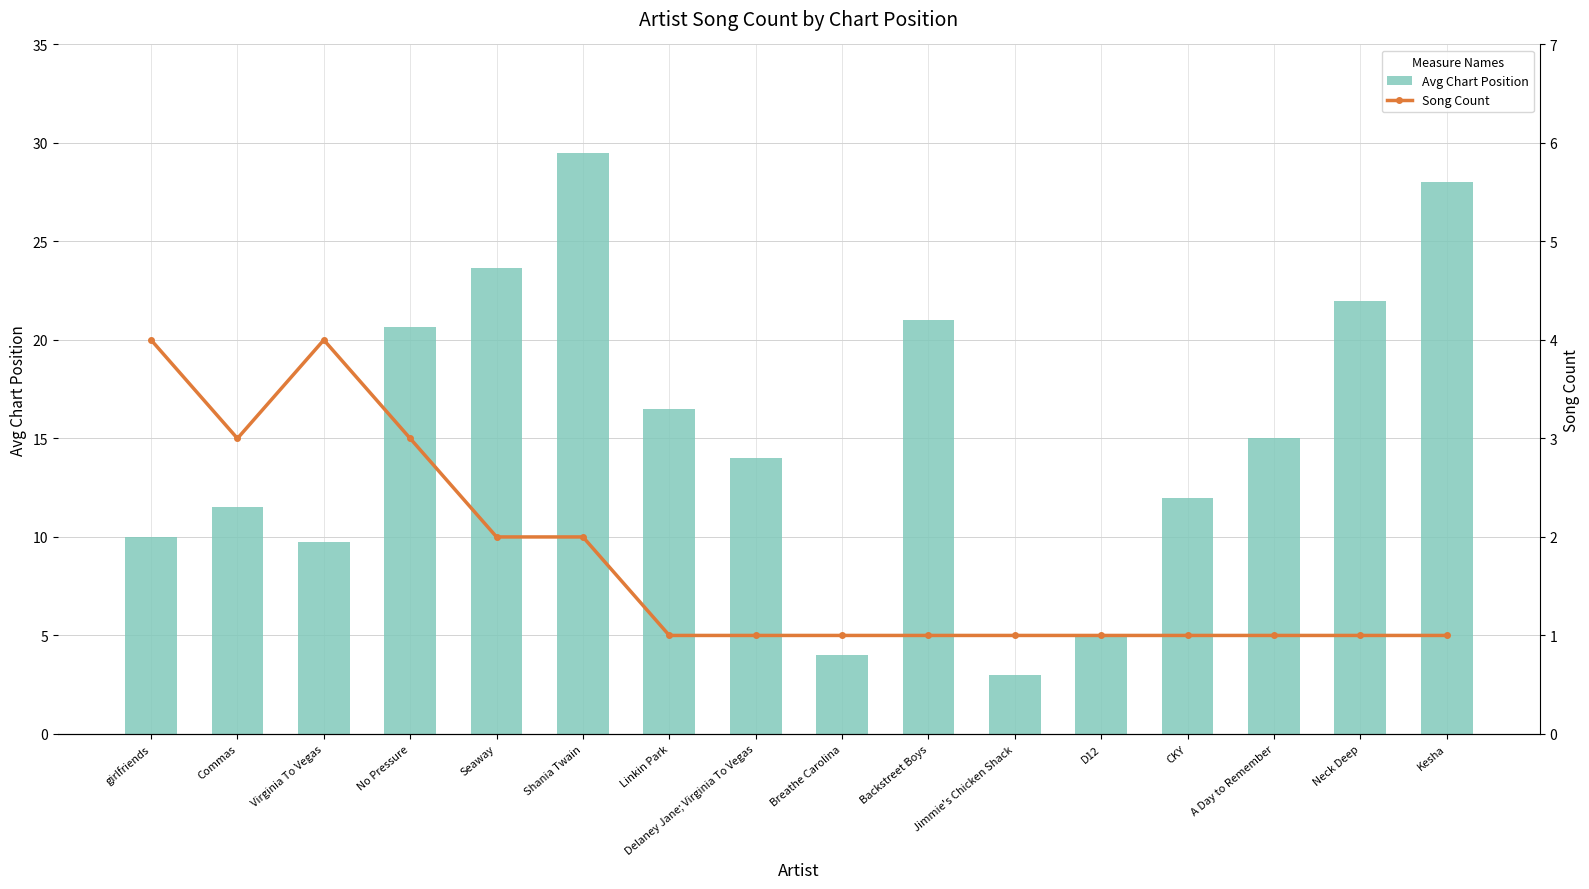

The value of Song Count at Jimmie's Chicken Shack is 1.4. True or false?

False